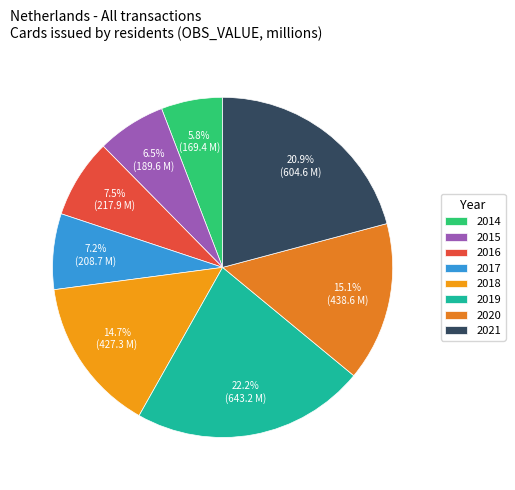

Rank the categories by value from lowest to highest.

2014, 2015, 2017, 2016, 2018, 2020, 2021, 2019